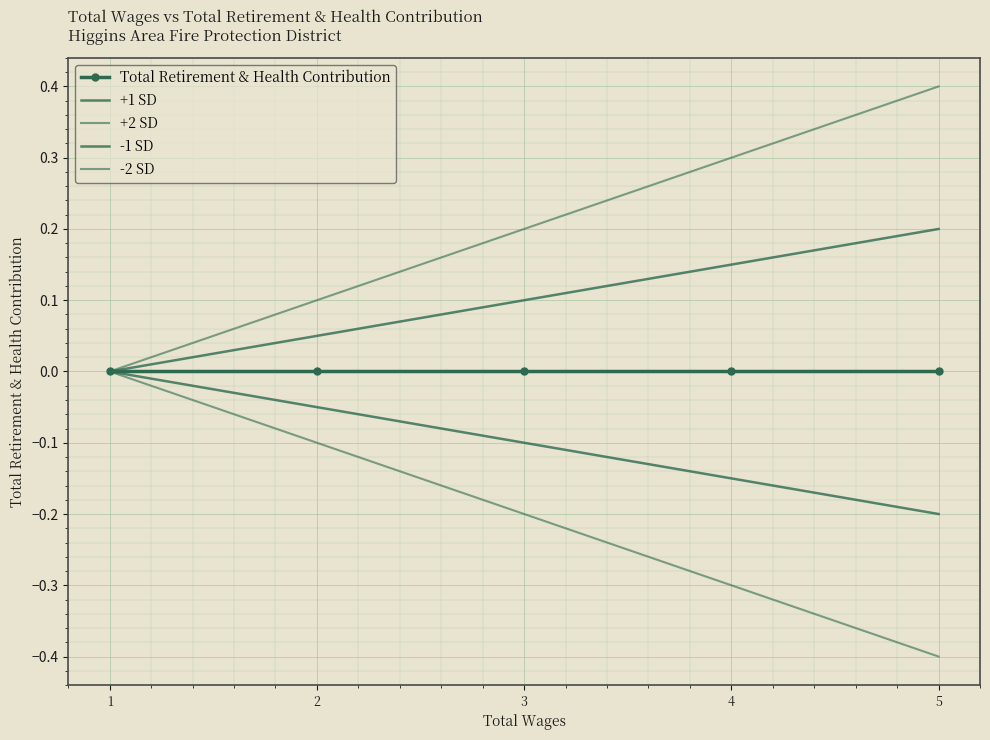

Is the value of +2 SD at 4 greater than the value of -2 SD at 1?

Yes